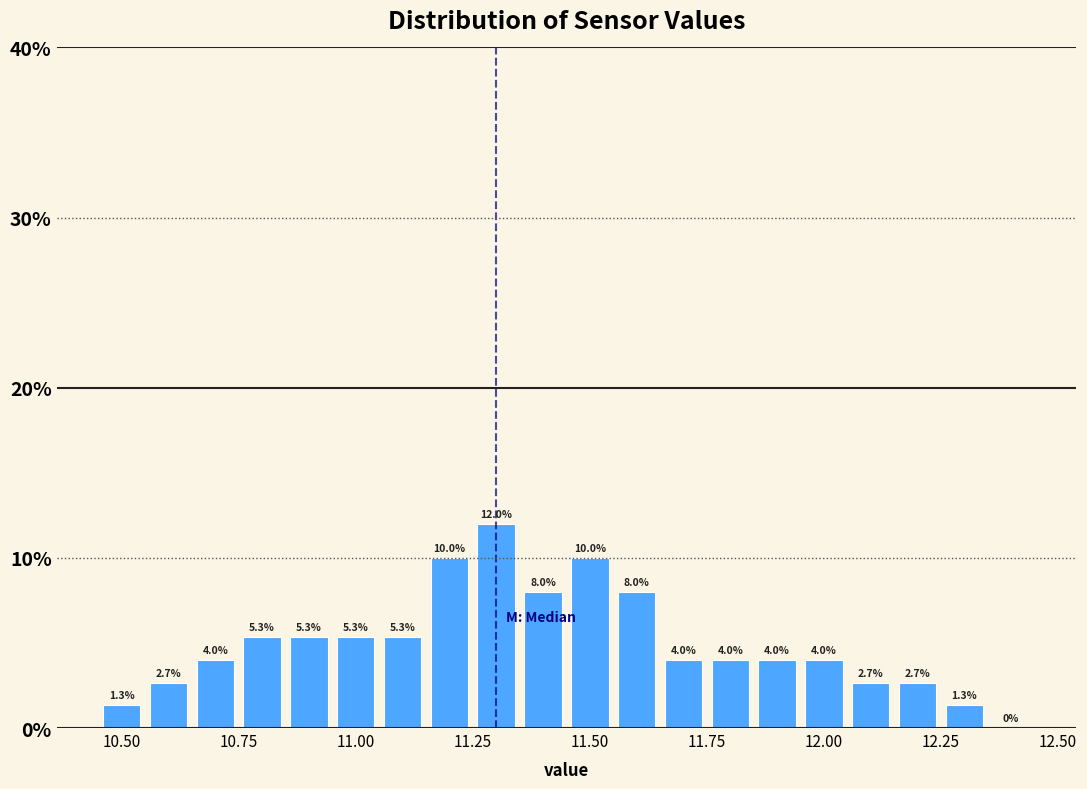

Read against the x-axis, roughly where is the centre of the tallest bar?

11.30